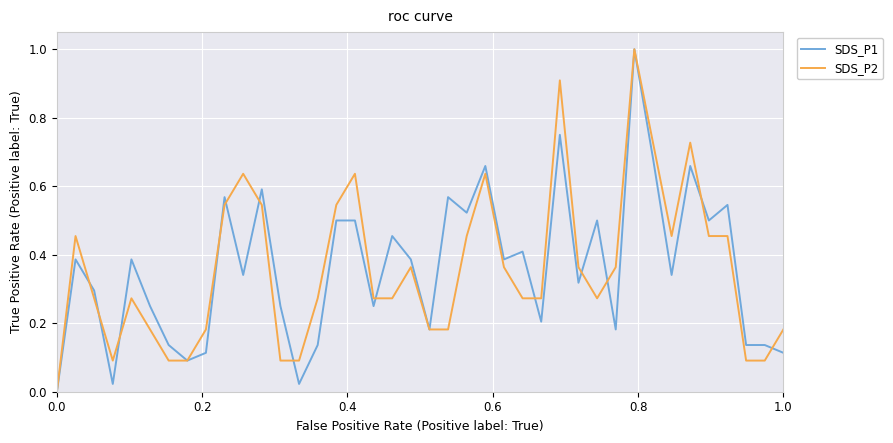

How many lines are shown in the chart?

2